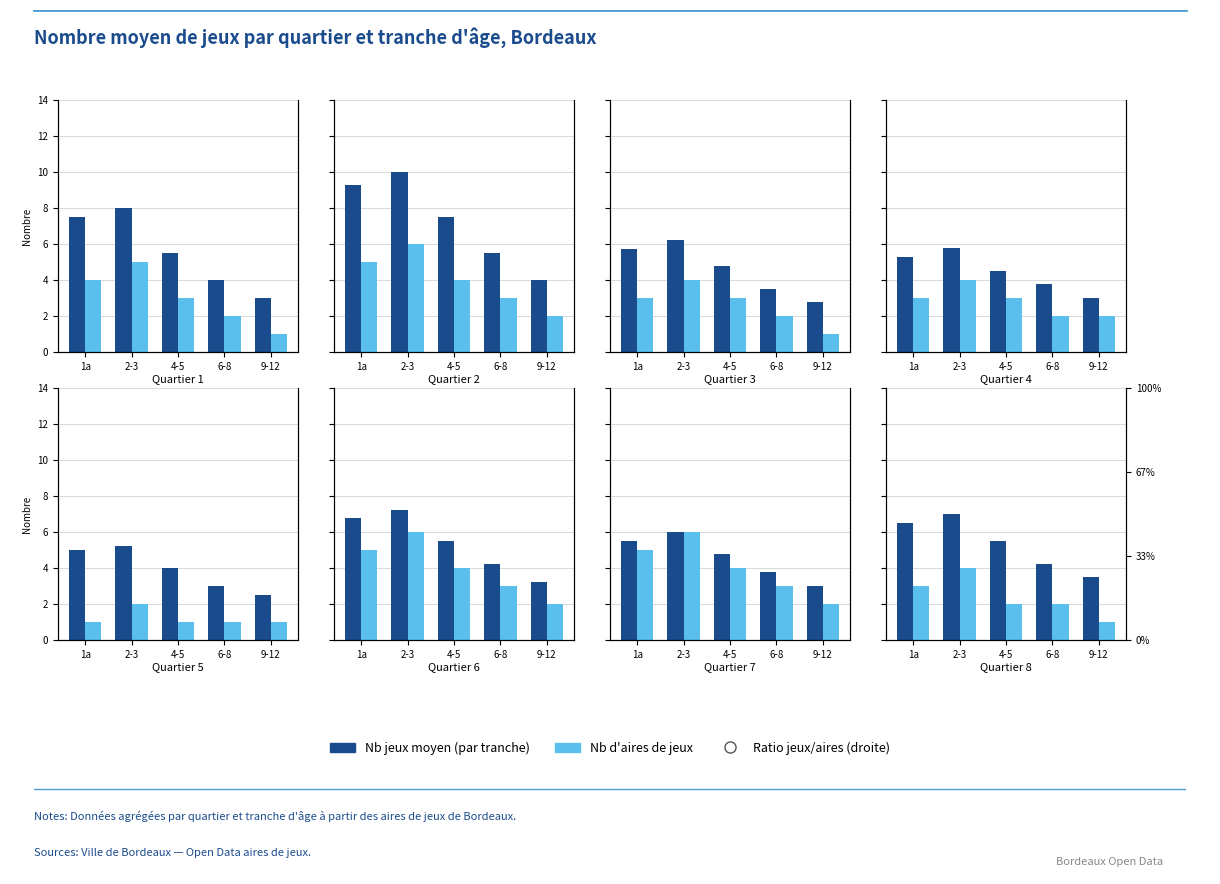

At how many categories does at least one series exceed 2?

5